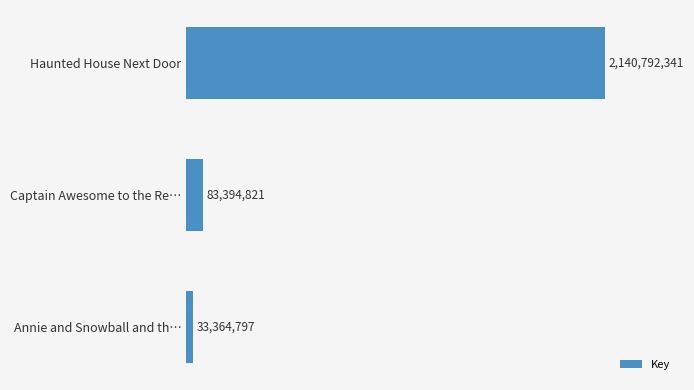

Where is the data nearest to the value 1087078569?

Captain Awesome to the Re…